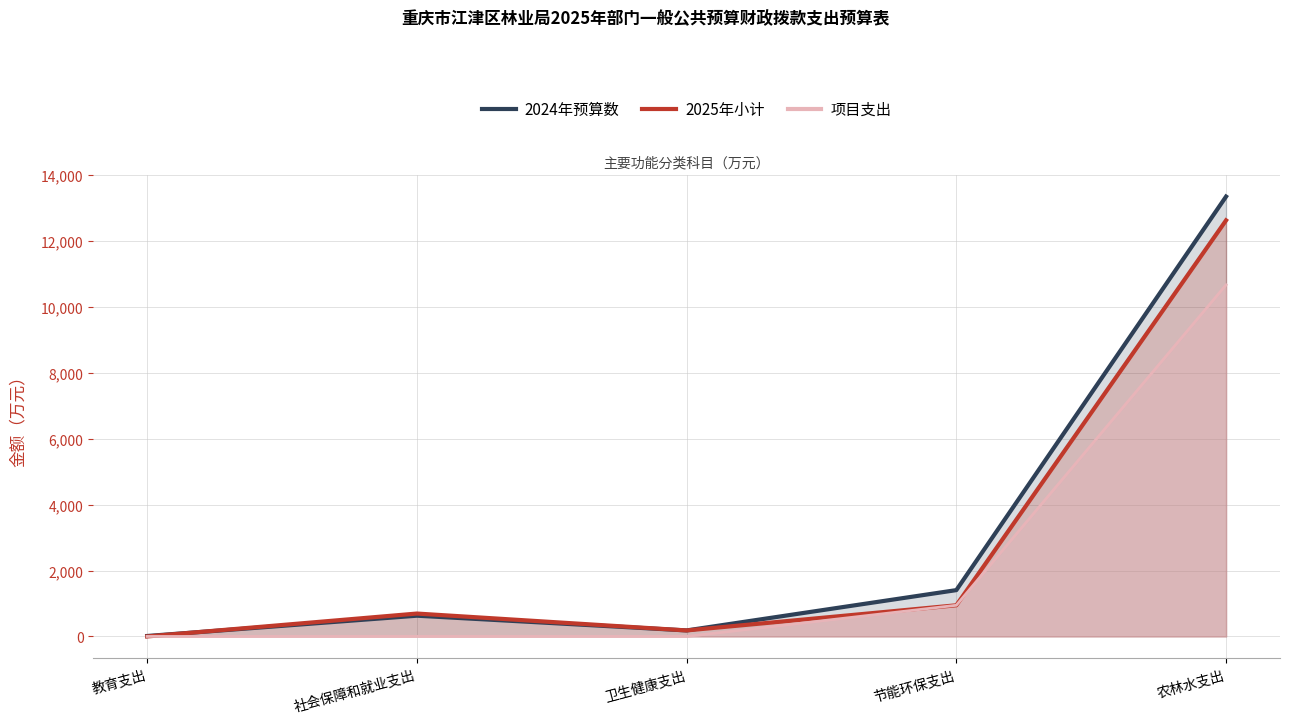

The value of 2024年预算数 at 社会保障和就业支出 is 629.5. True or false?

True